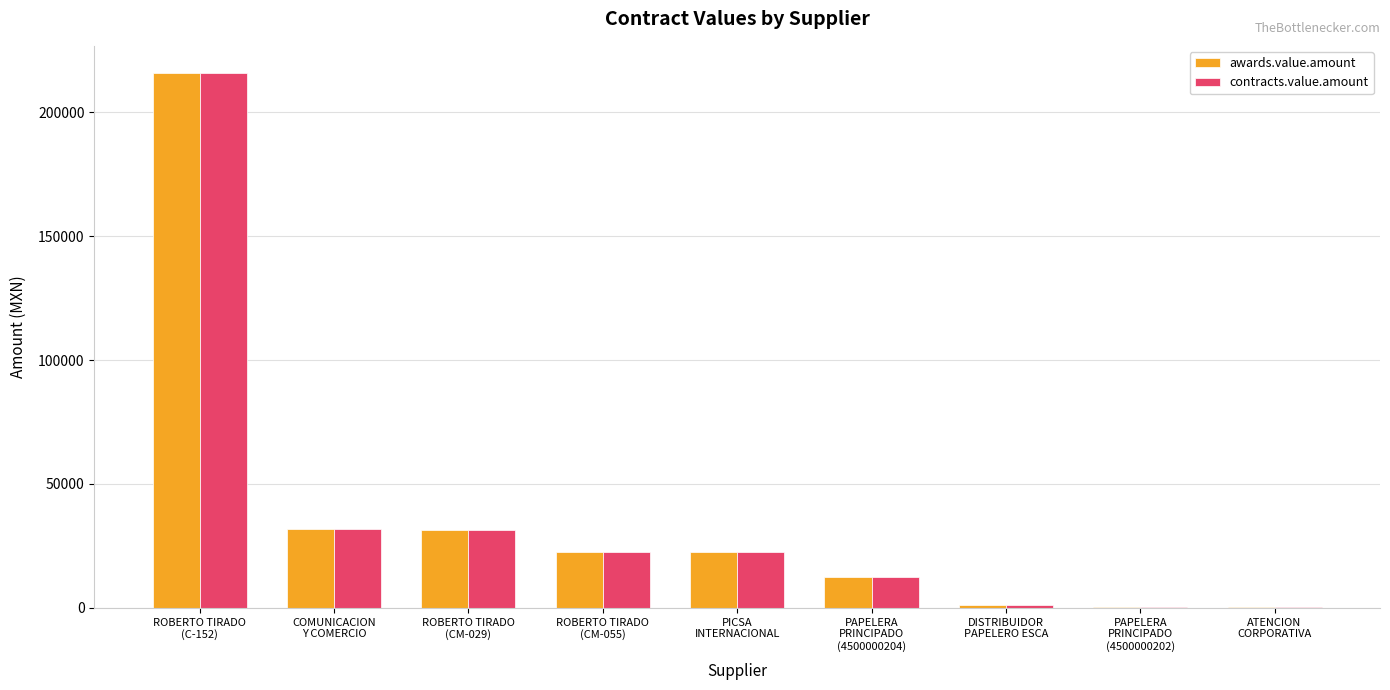

At which label is contracts.value.amount closest to 108178?

COMUNICACION
Y COMERCIO